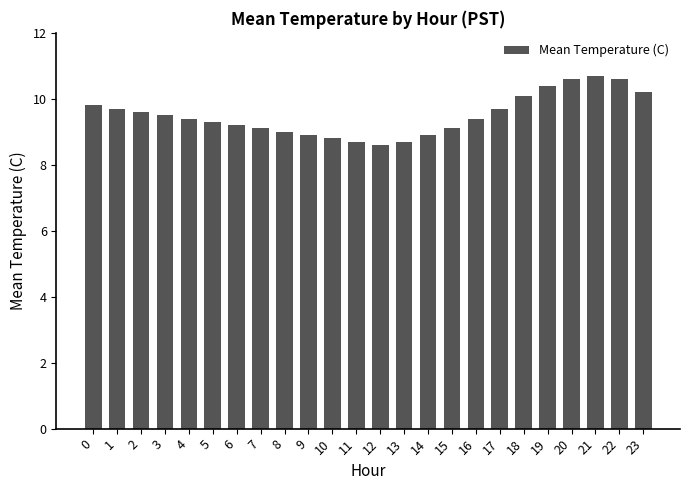

What is the value of the 18th bar from the left?

9.7